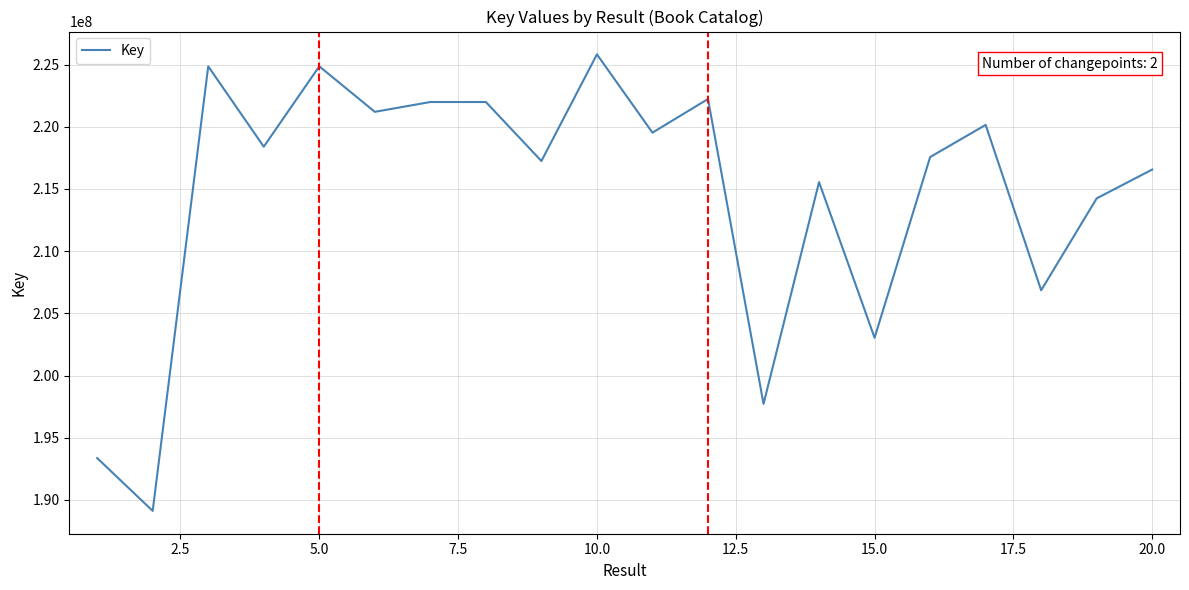

What is the maximum value shown in the chart?

225820024